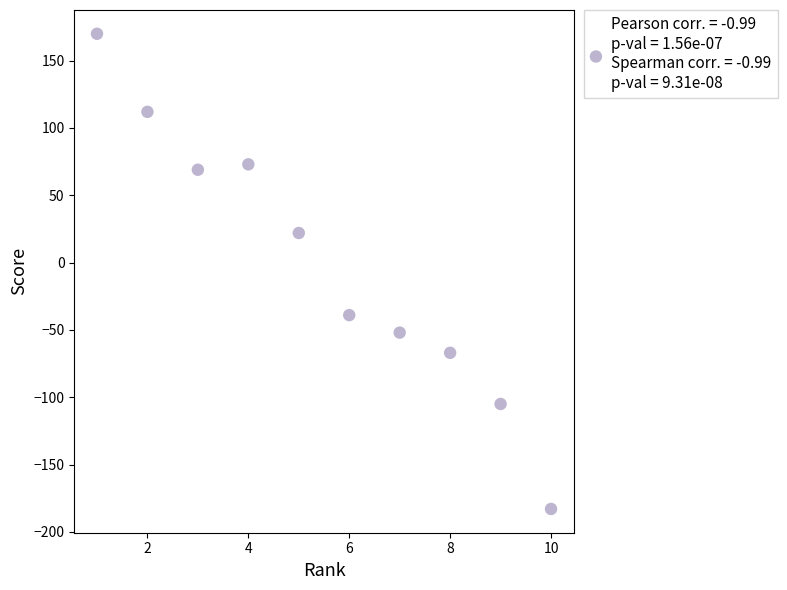

What Y value in the scatter plot is closest to -6?

22